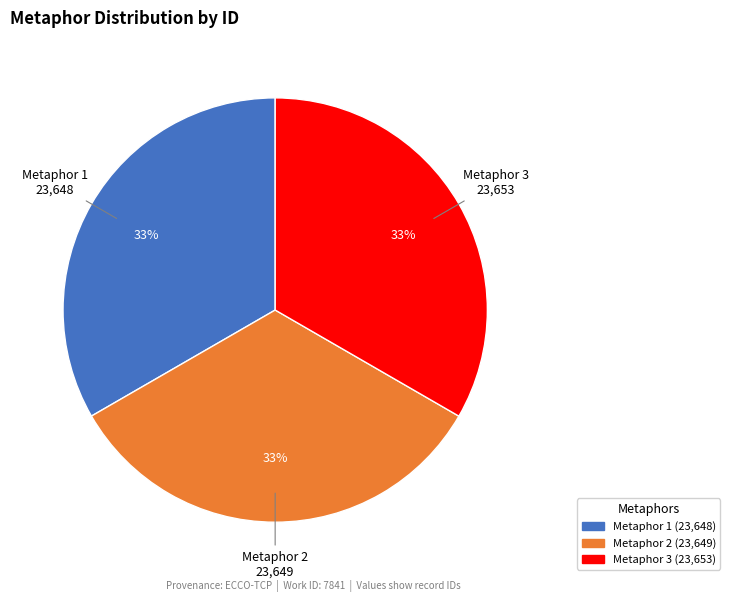

Is there a majority slice in this chart?

No